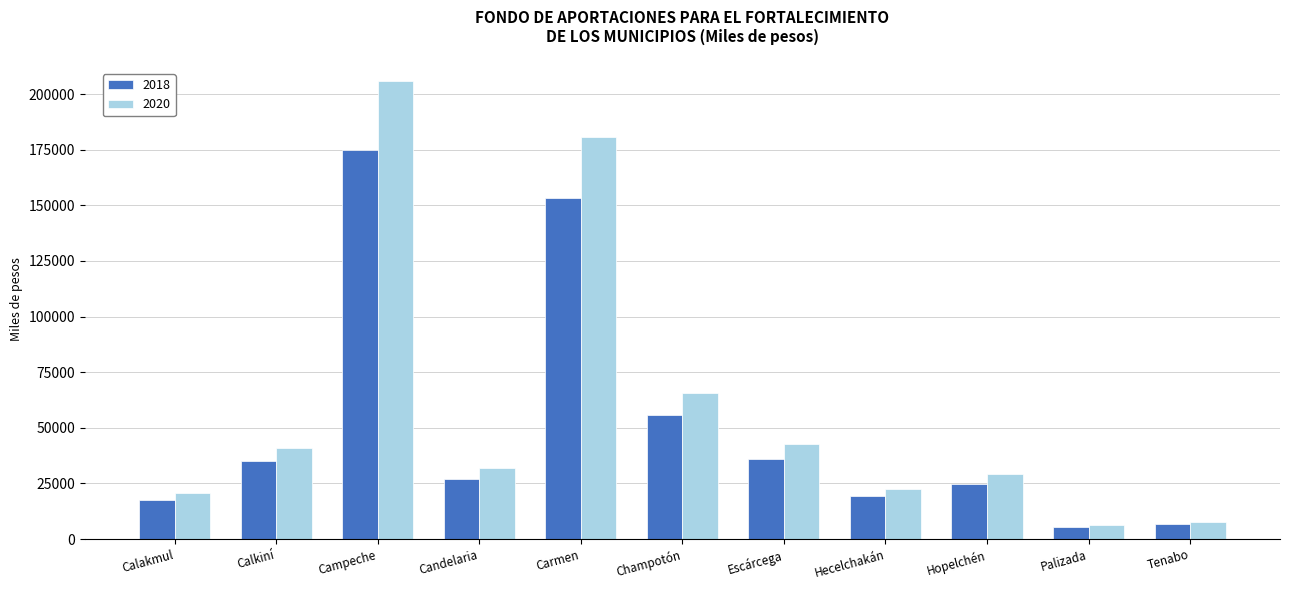

Read the 2020 value at Calkiní.

41108.0